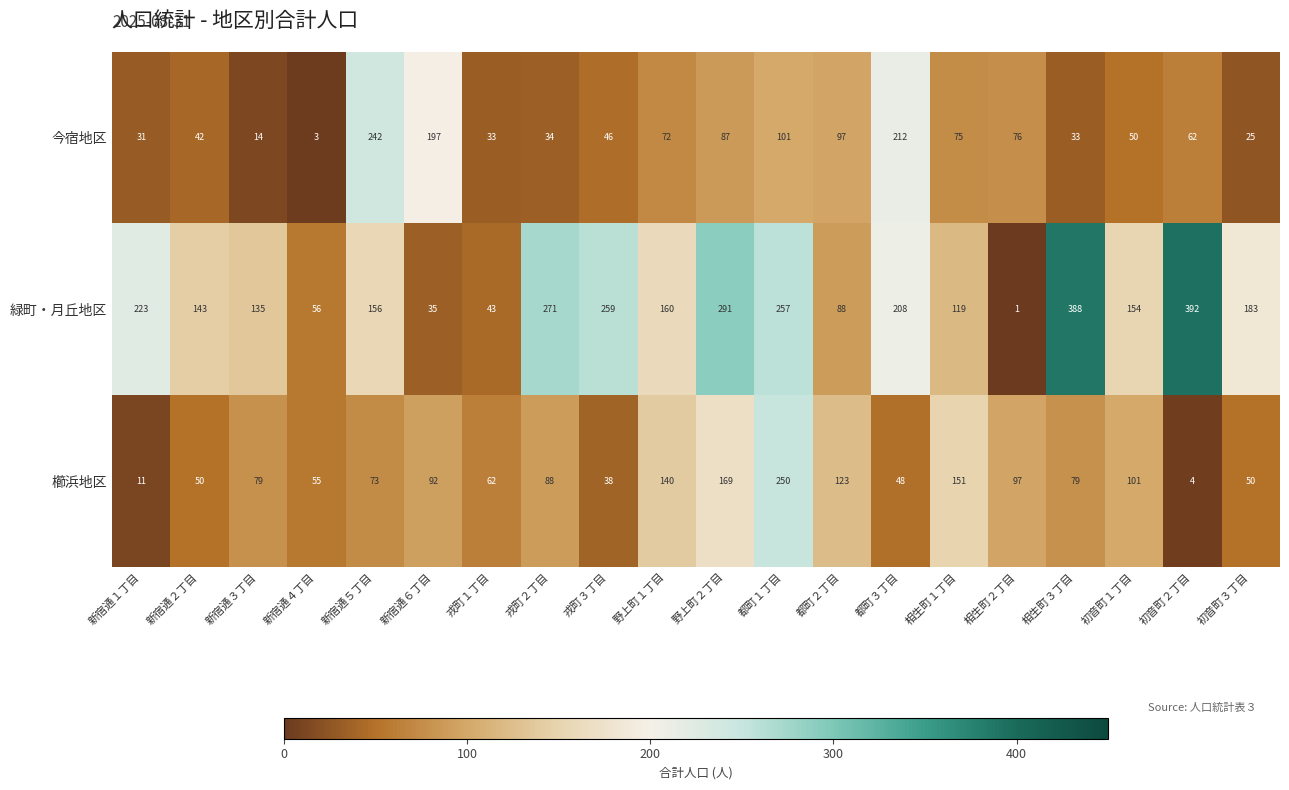

True or false: 櫛浜地区 has a value of 97 at 相生町２丁目.

True